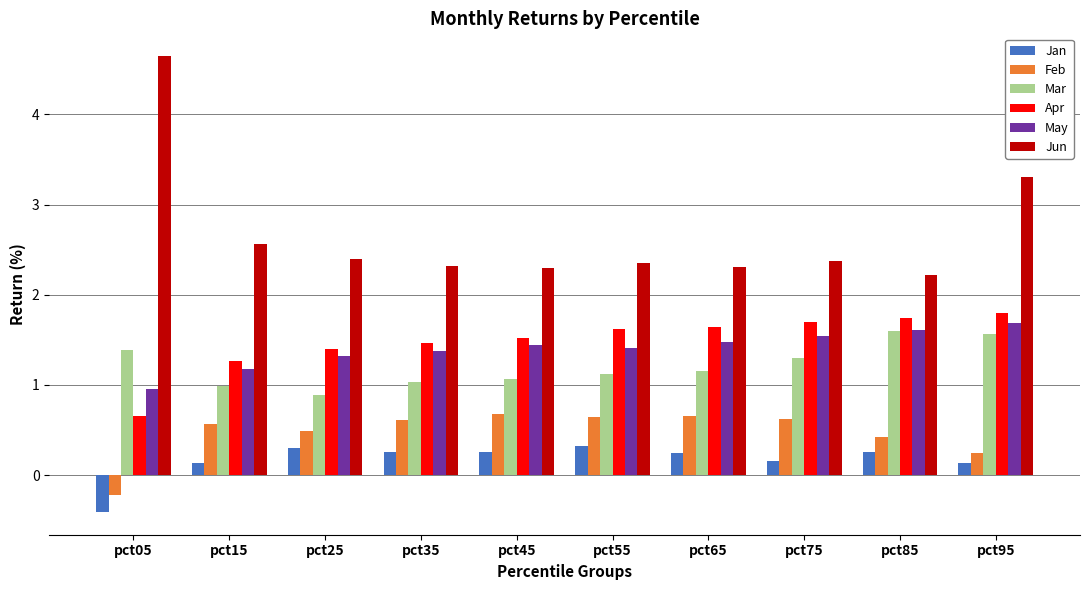

The Feb series shows 0.2 at pct15. True or false?

False